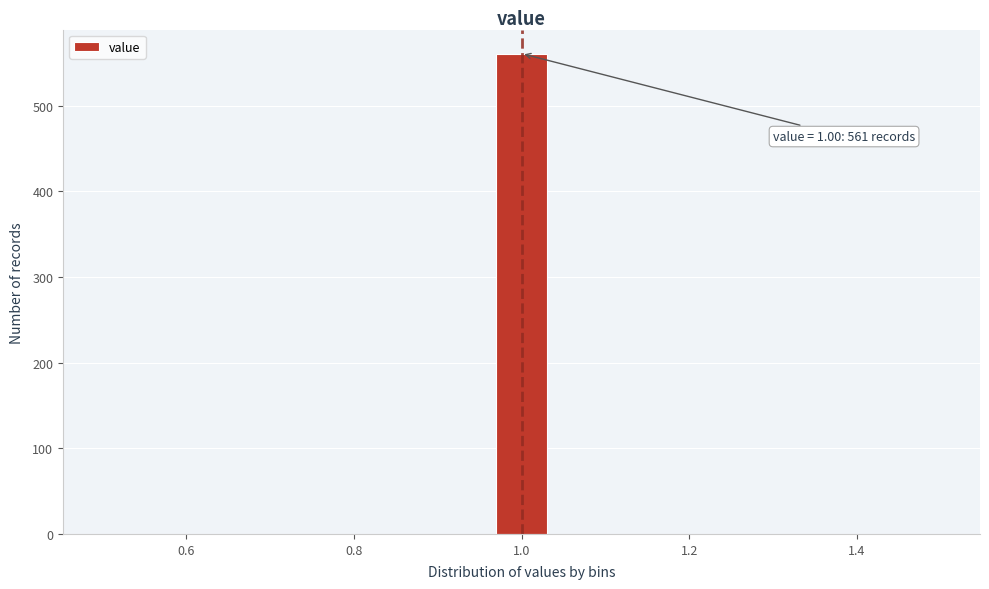

Around what value on the x-axis is the tallest bar? Give the approximate position of its centre, as read against the axis.

1.00